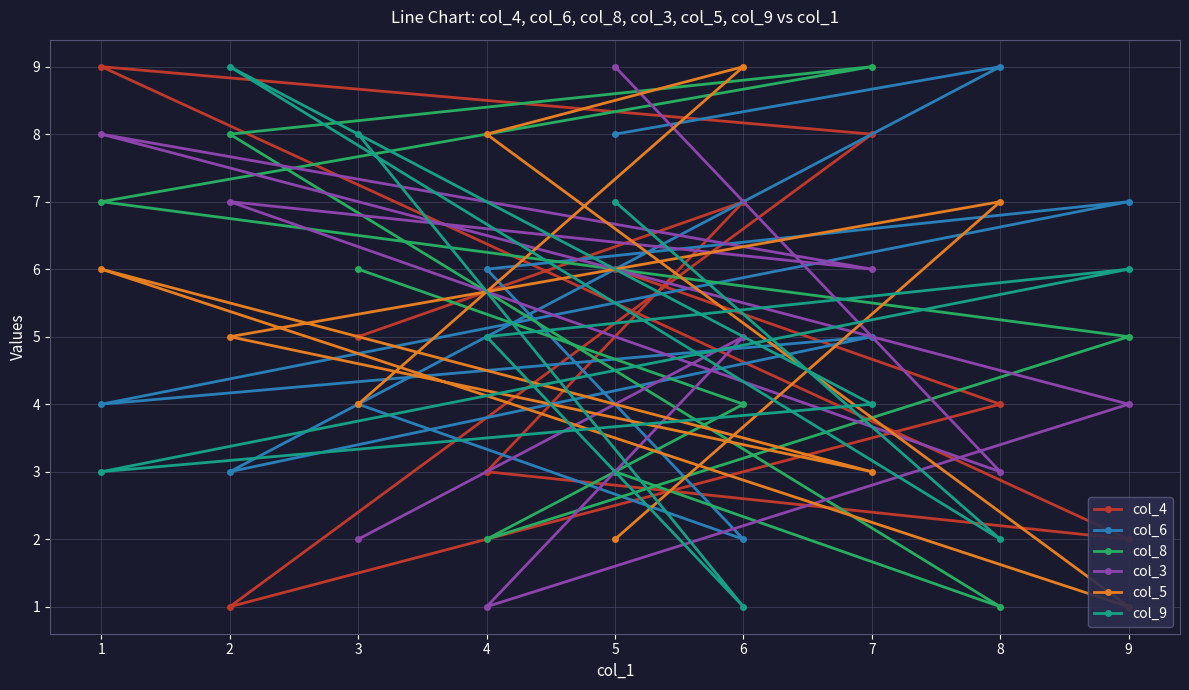

Between 3 and 7, which series saw the biggest shift?

col_5